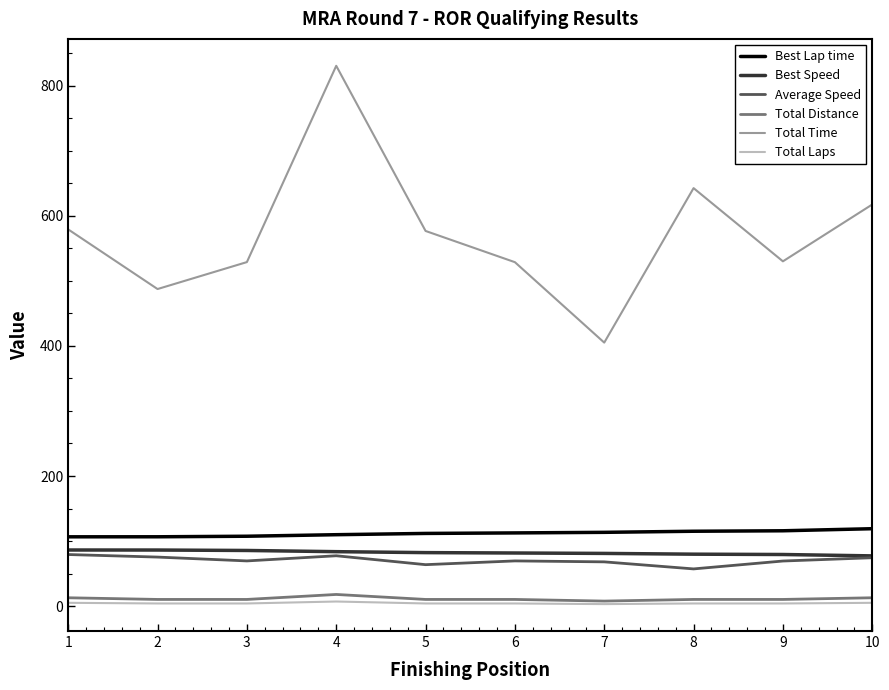

What is the sum of all Total Distance values?

112.2